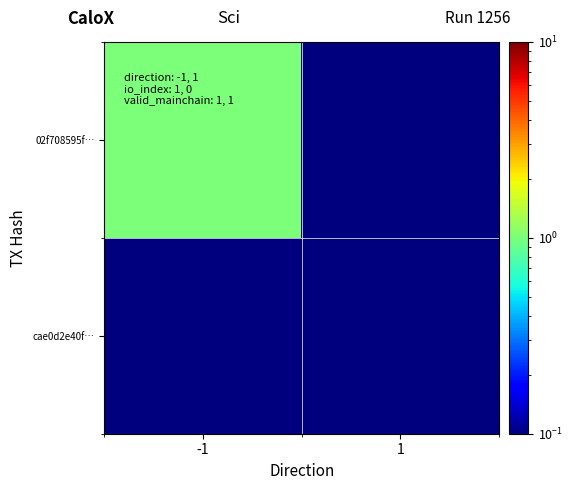

Which label corresponds to the smallest value in the chart?

1